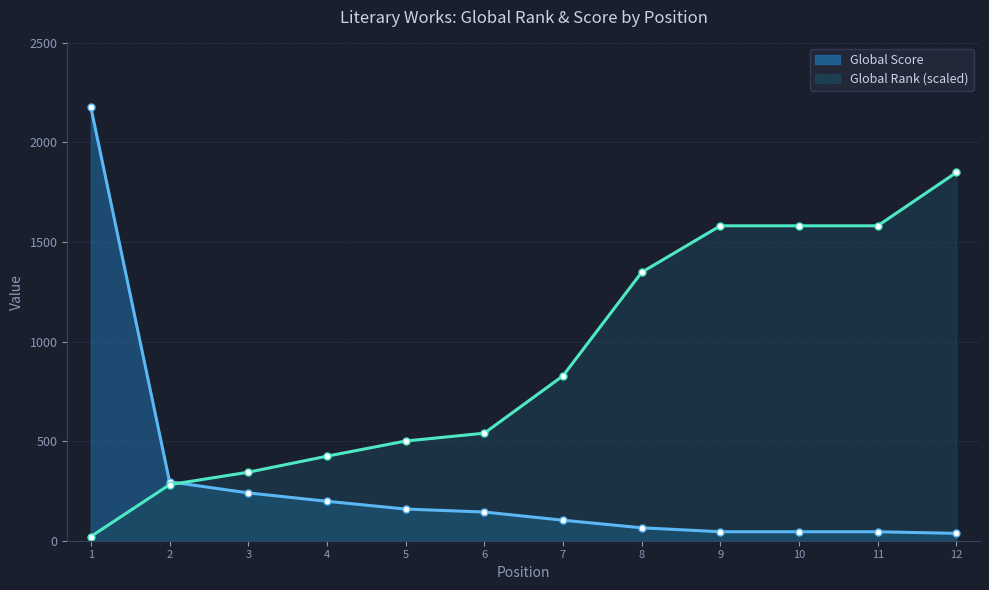

At 4, list the series in order from largest to smallest.

Global Rank, Global Score